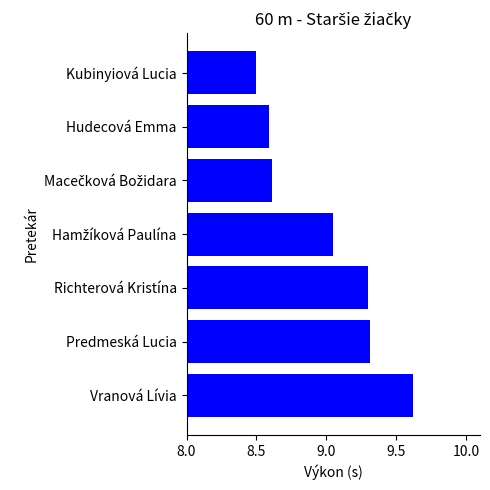

How many values exceed 9?

4